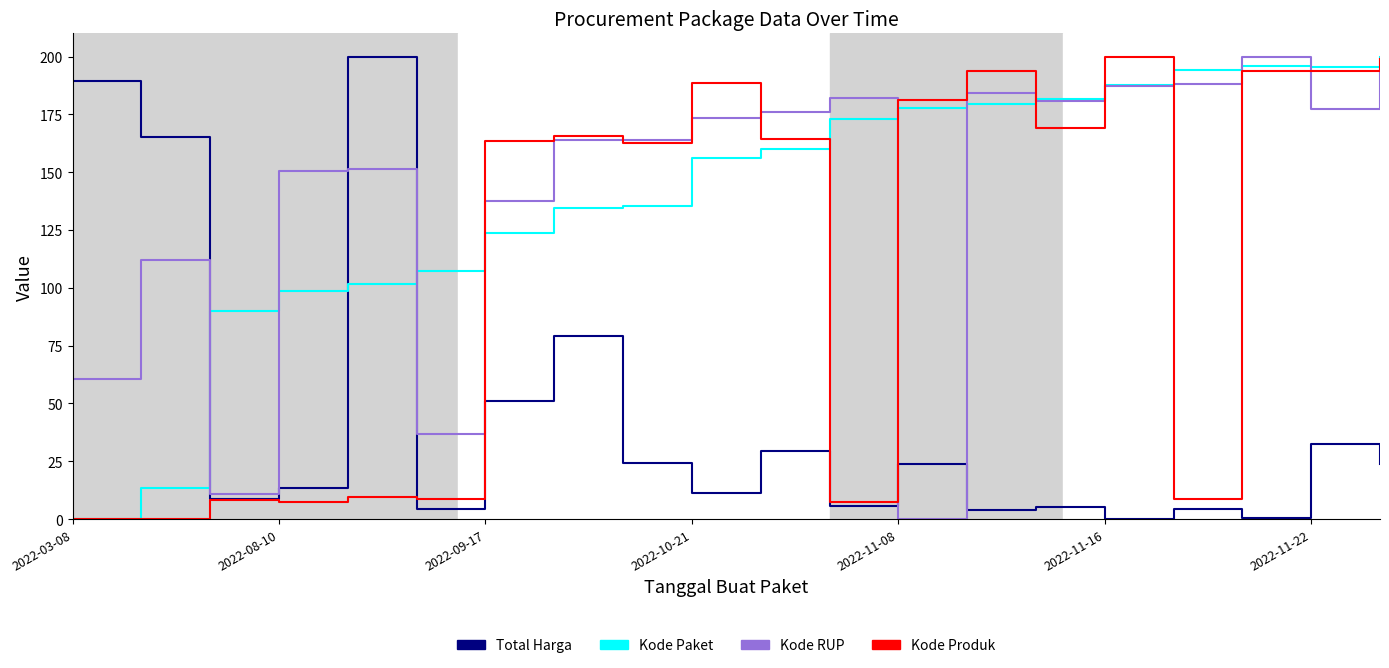

What is the greatest value displayed?

200.0